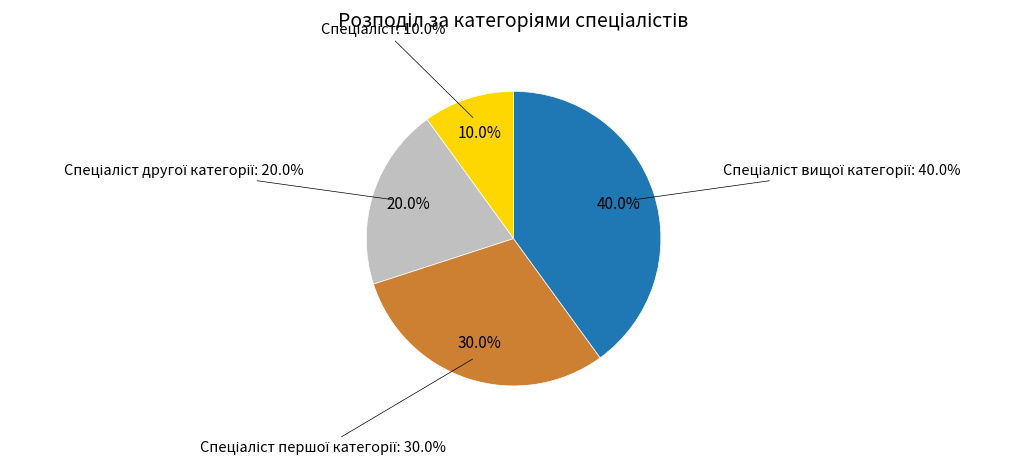

What is the smallest slice in the pie chart?

Спеціаліст